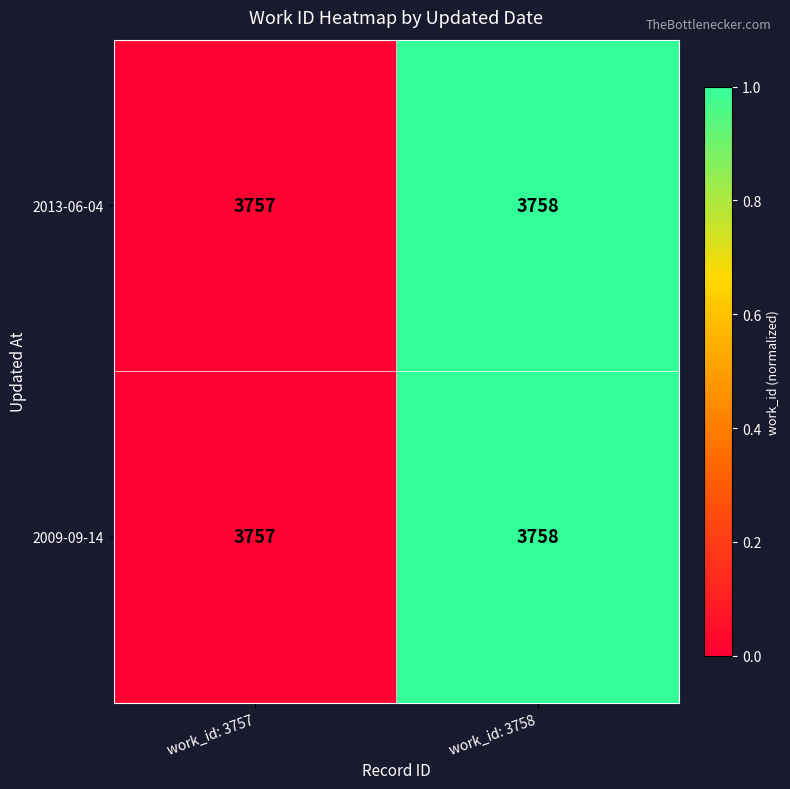

The value of 2009-09-14 at work_id: 3758 is 5536. True or false?

False